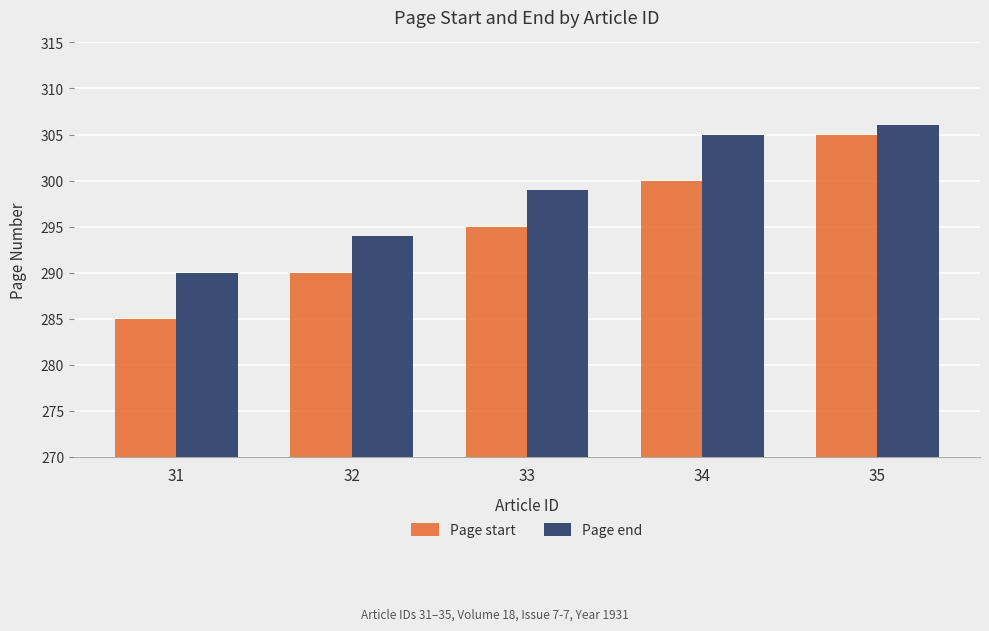

At 34, list the series in order from smallest to largest.

Page start, Page end